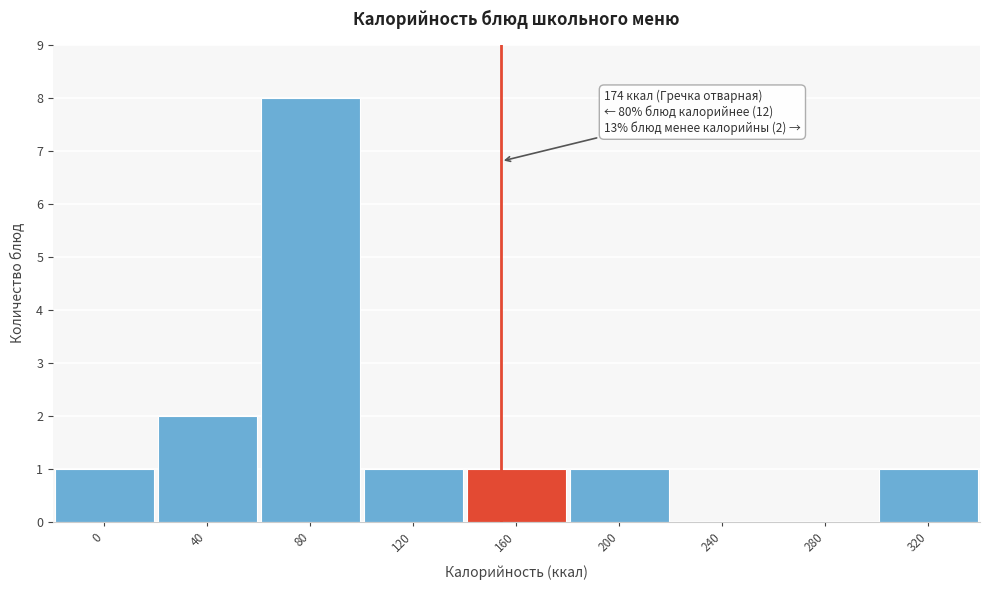

Reading right to left, list all the values displayed in this chart.

320=1	280=0	240=0	200=1	160=1	120=1	80=8	40=2	0=1